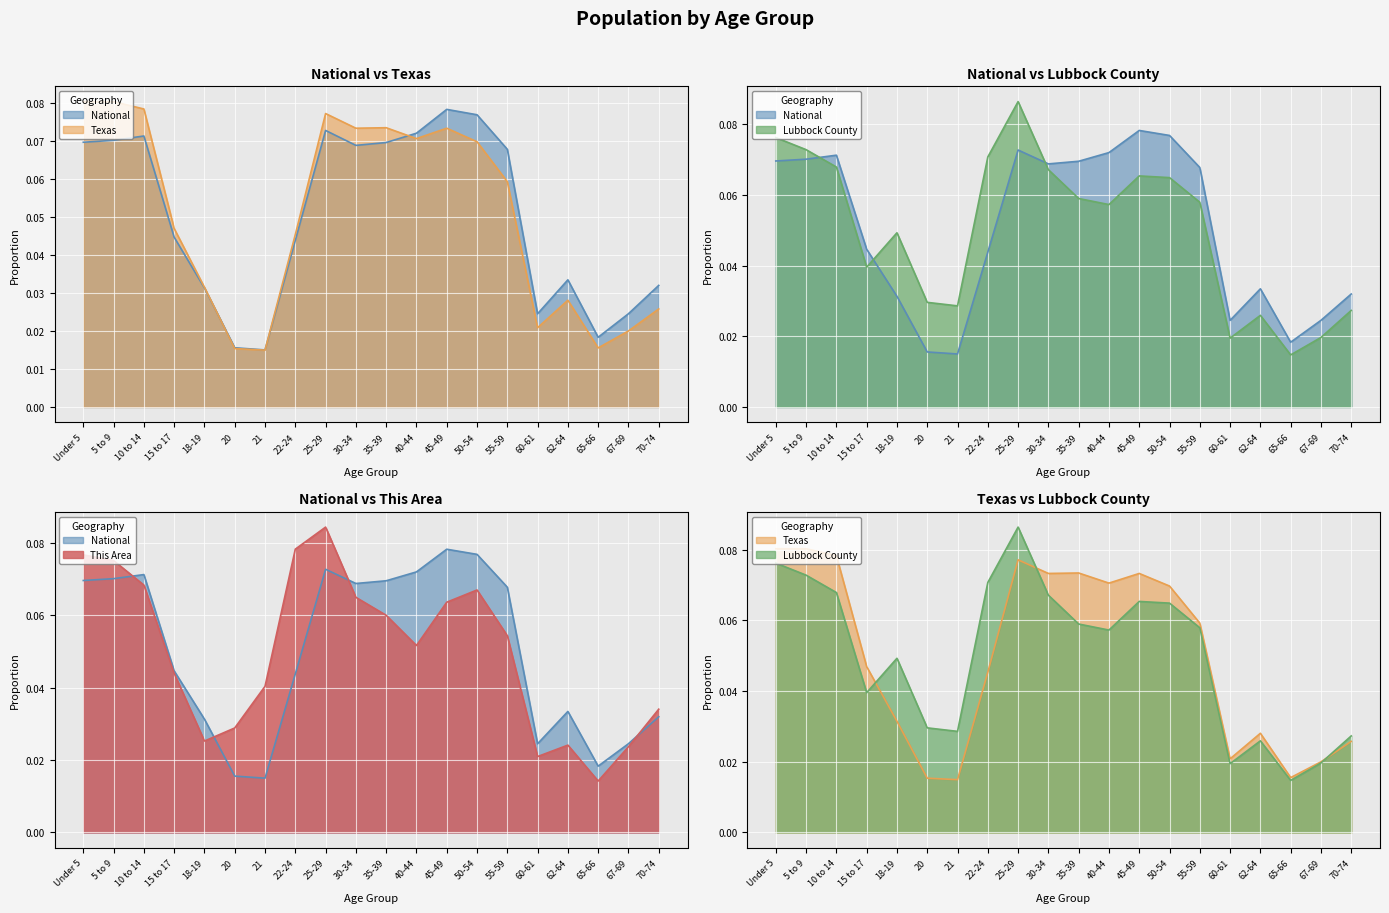

What are all the series names shown in the legend?

This Area, Lubbock County, Texas, National